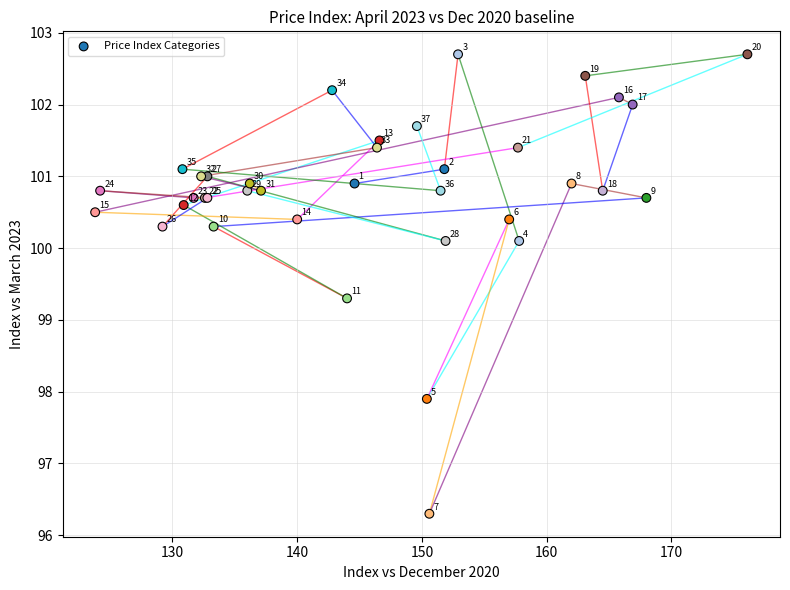

What Y value in the scatter plot is closest to 99?

99.3